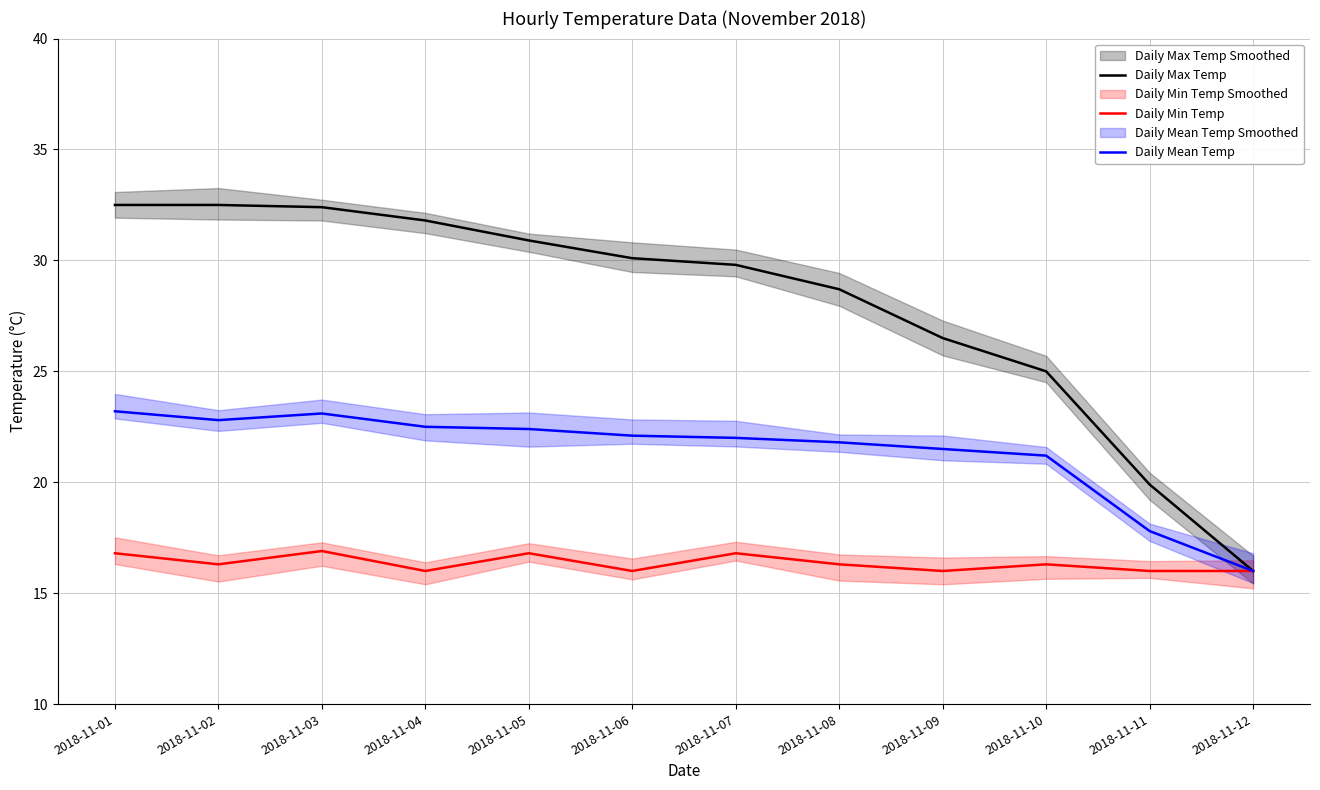

What is the lowest value of the Daily Min Temp series?

16.0